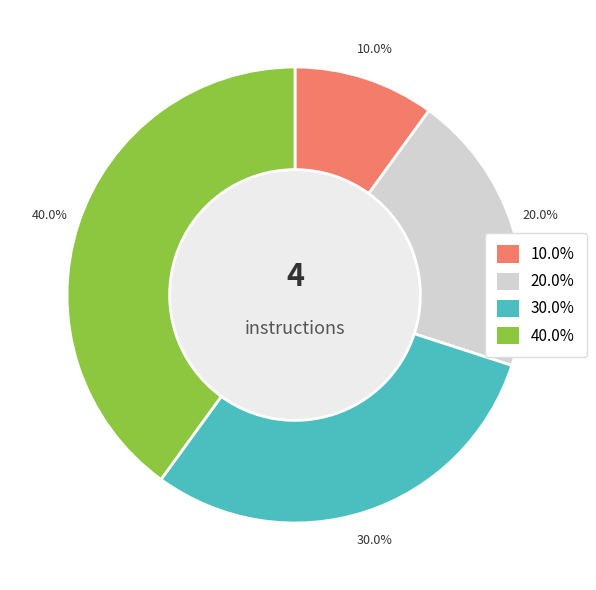

To the nearest percent, what is the average slice percentage?

25%